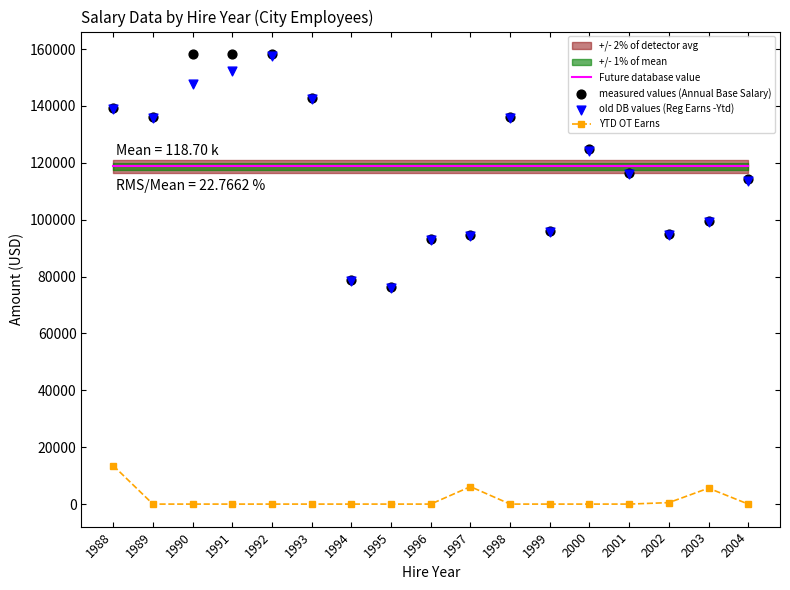

Which series contains the highest Y value?

measured values (Annual Base Salary)